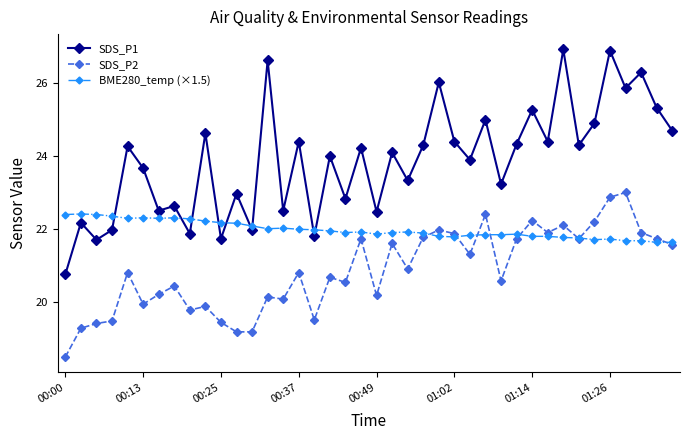

Which series has the largest total across all categories?

SDS_P1